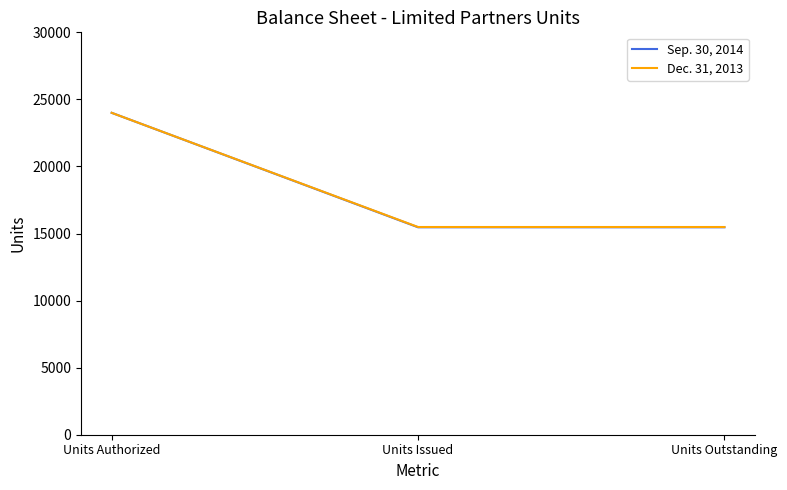

At Units Issued, list the series in order from smallest to largest.

Sep. 30, 2014, Dec. 31, 2013